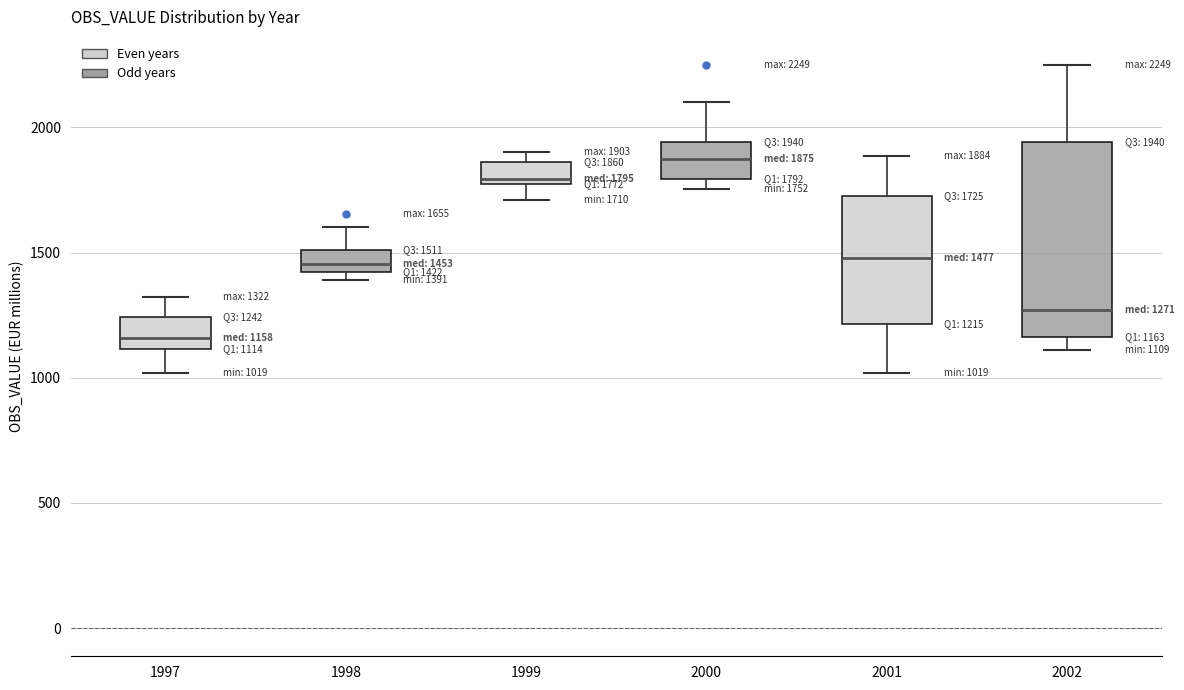

Which box has the lowest median line?

1997